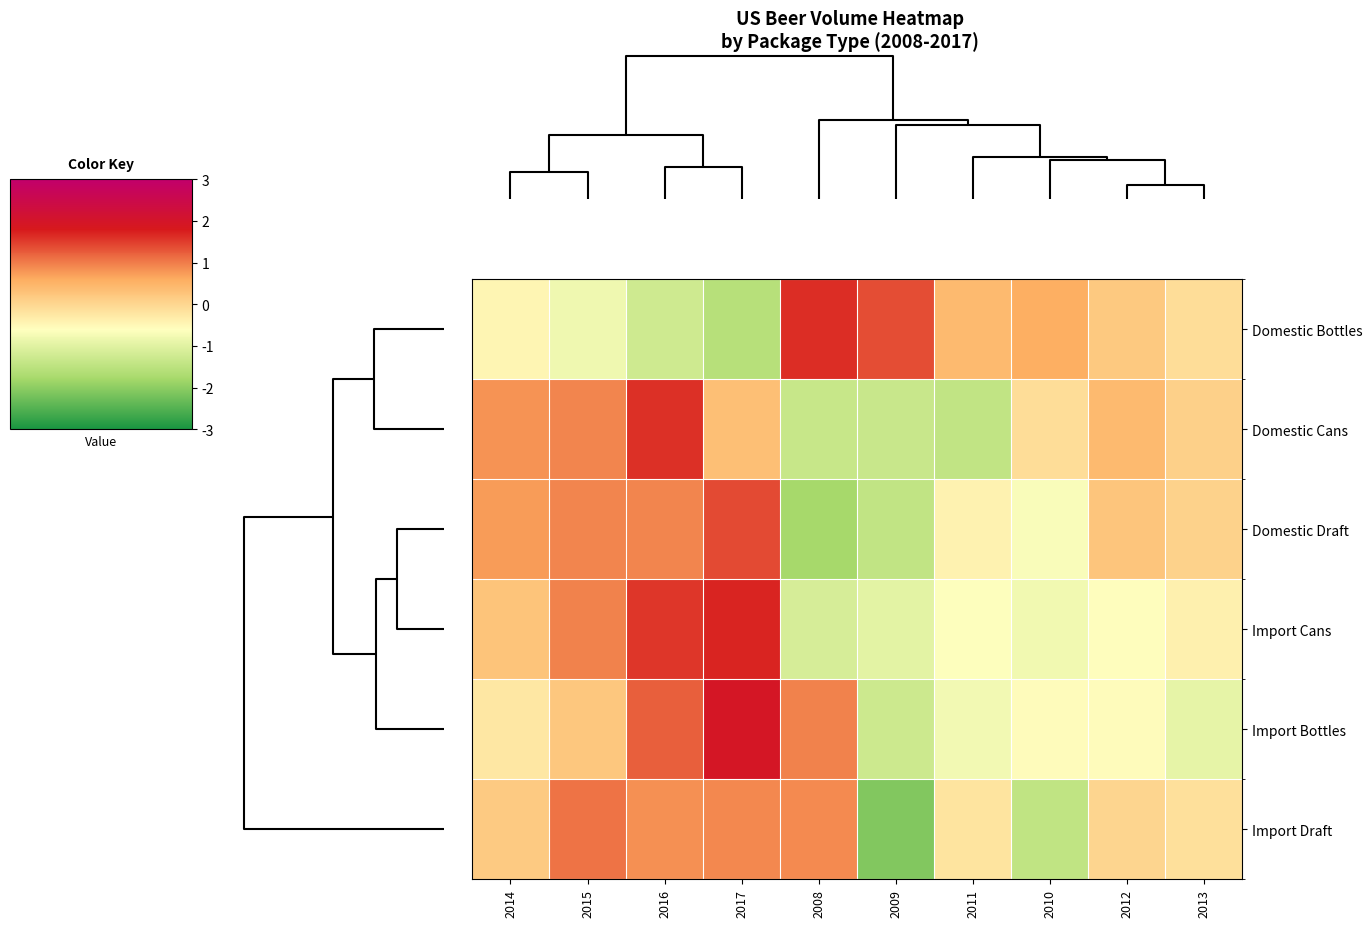

Count the number of data series in this chart.

6